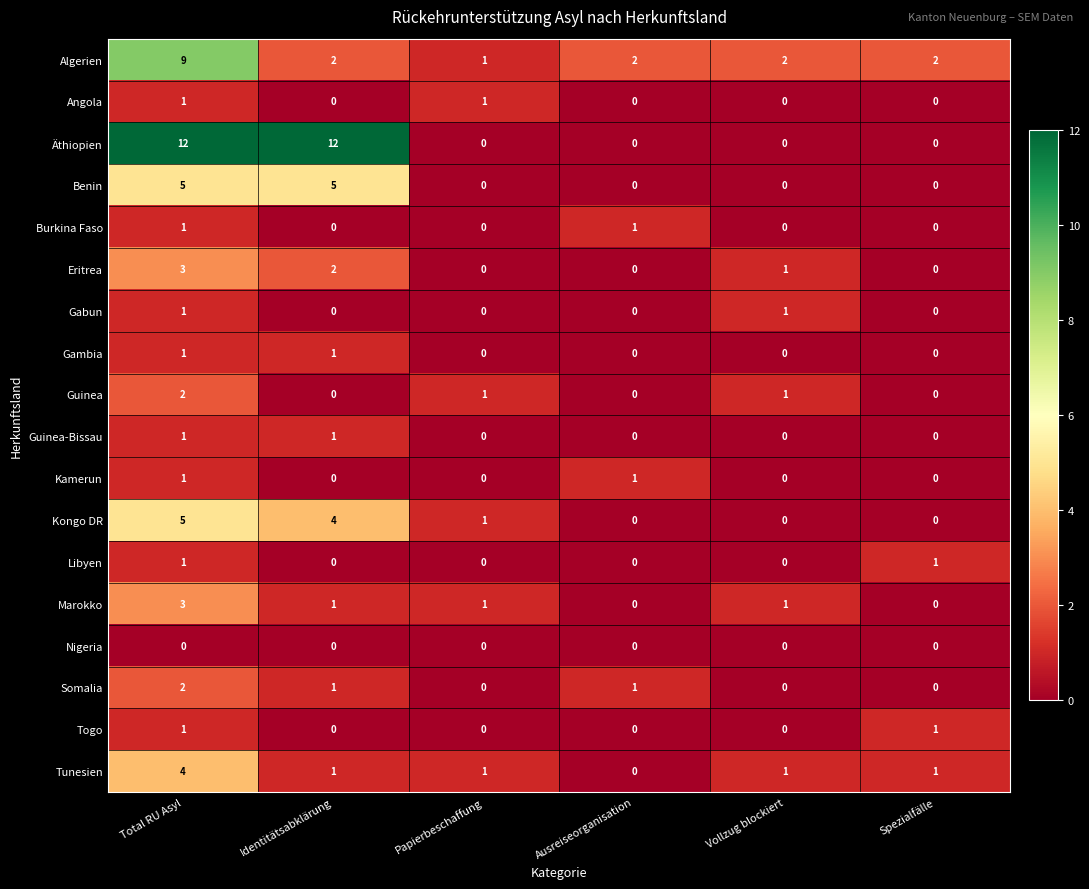

At how many categories does at least one series exceed 8?

2